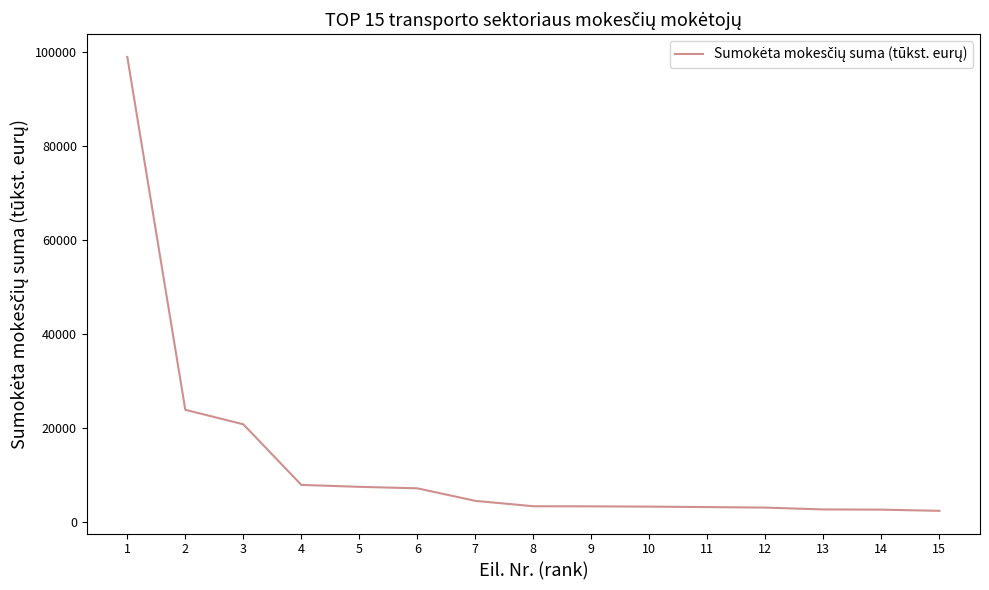

Is it true that the value at 3 is 27312?

False